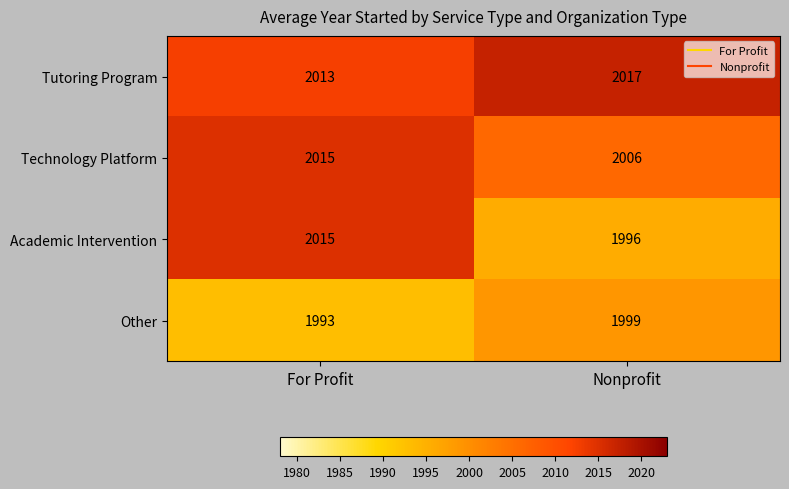

True or false: Other has a value of 800 at For Profit.

False